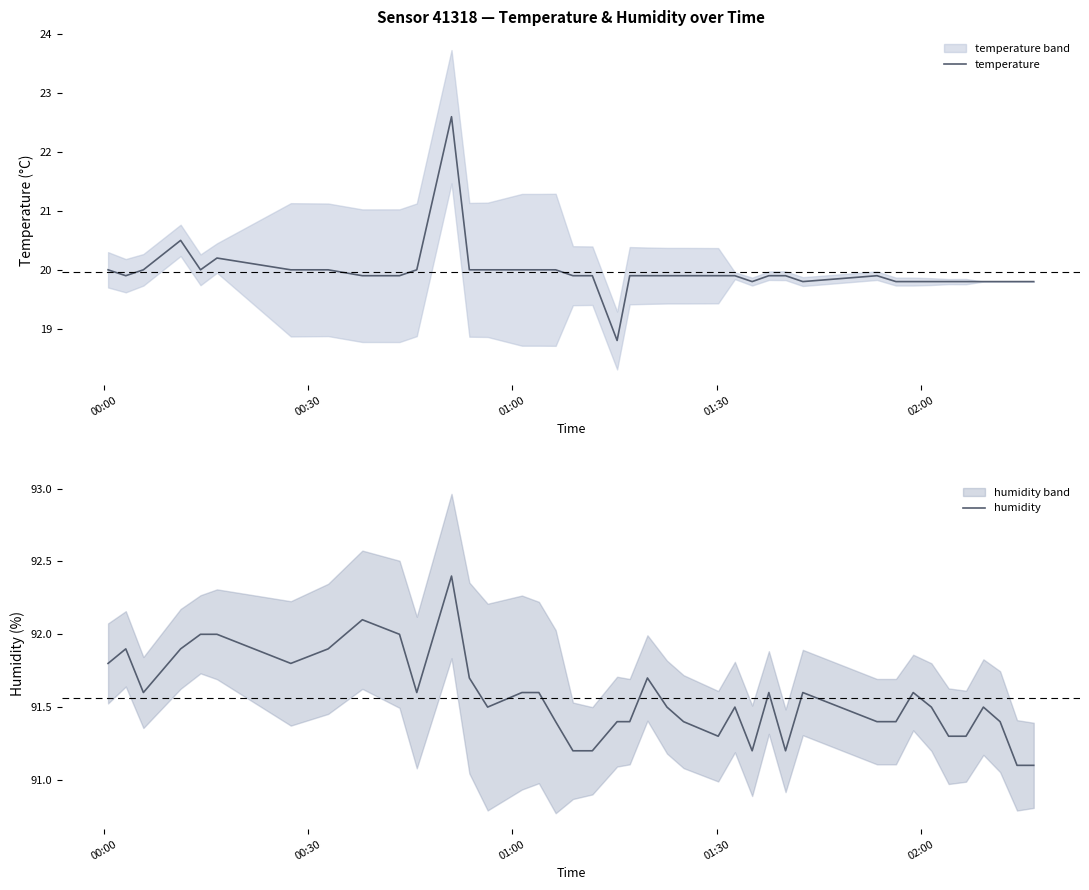

List the series in order of their peak value, highest first.

humidity, temperature